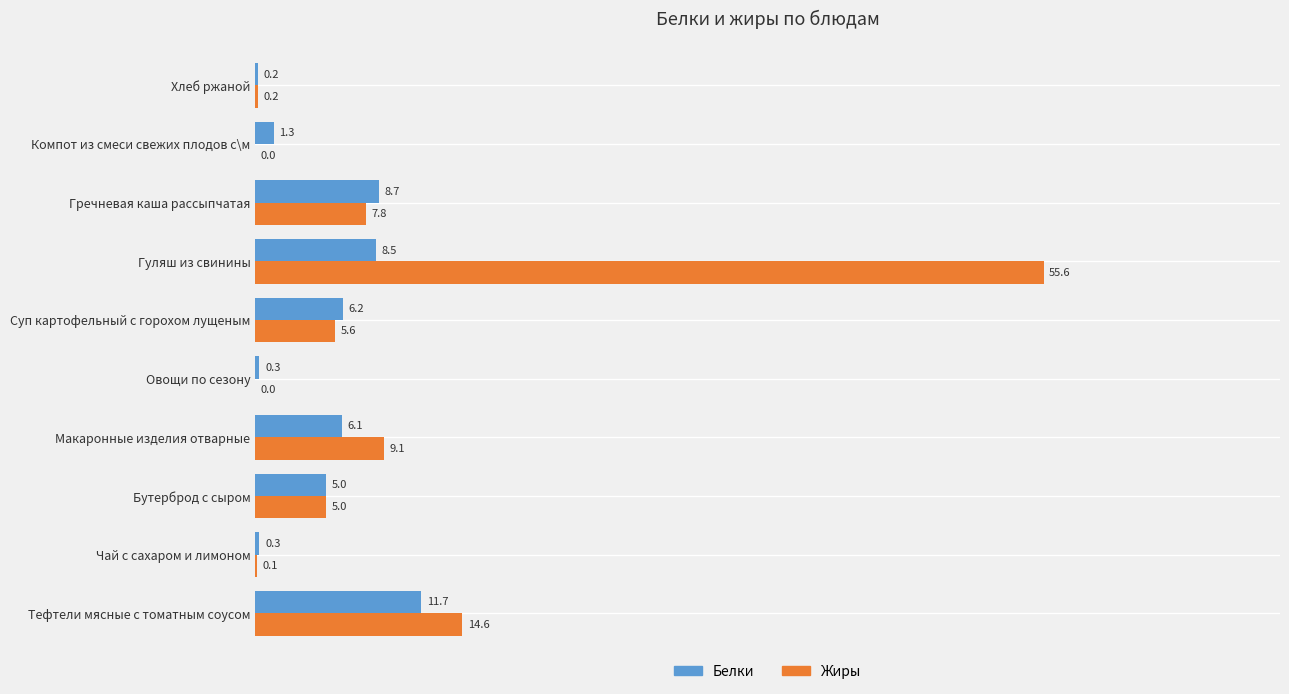

The value of Жиры at Гречневая каша рассыпчатая is 7.8. True or false?

True